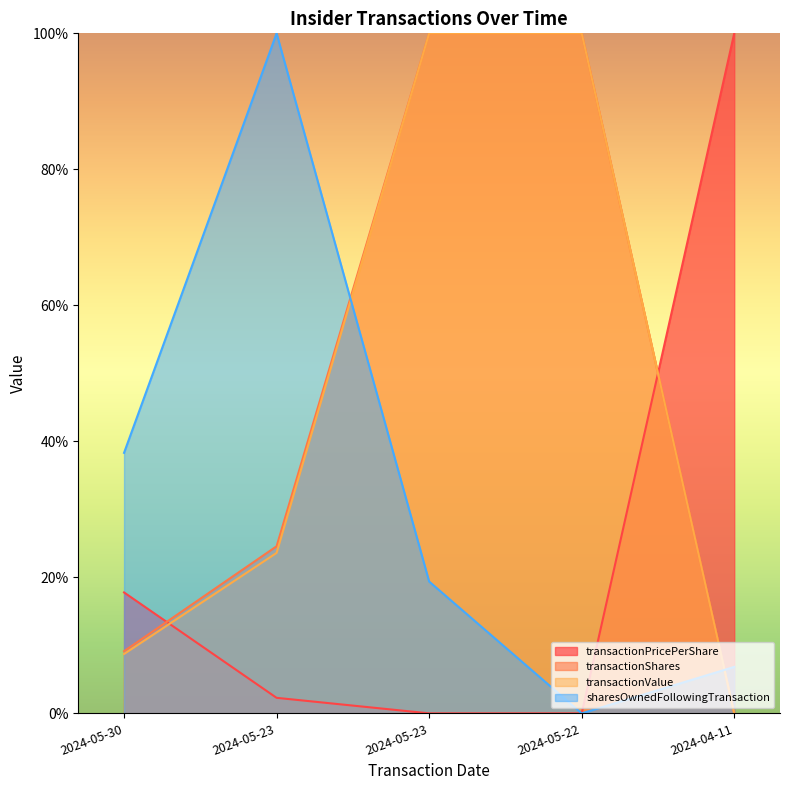

How many values in the transactionValue series exceed 23?

3